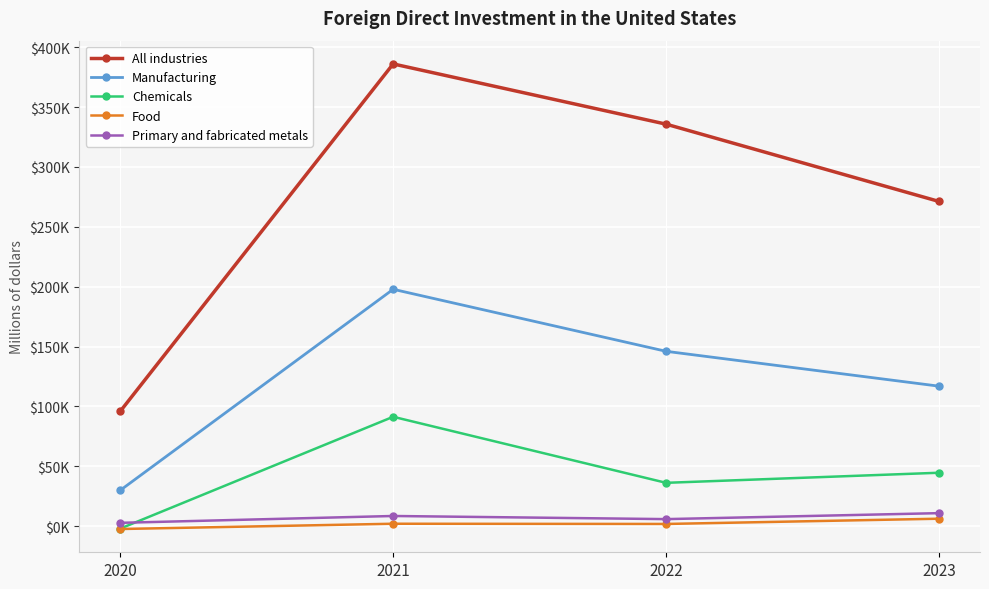

What are all the series names shown in the legend?

All industries, Manufacturing, Chemicals, Food, Primary and fabricated metals